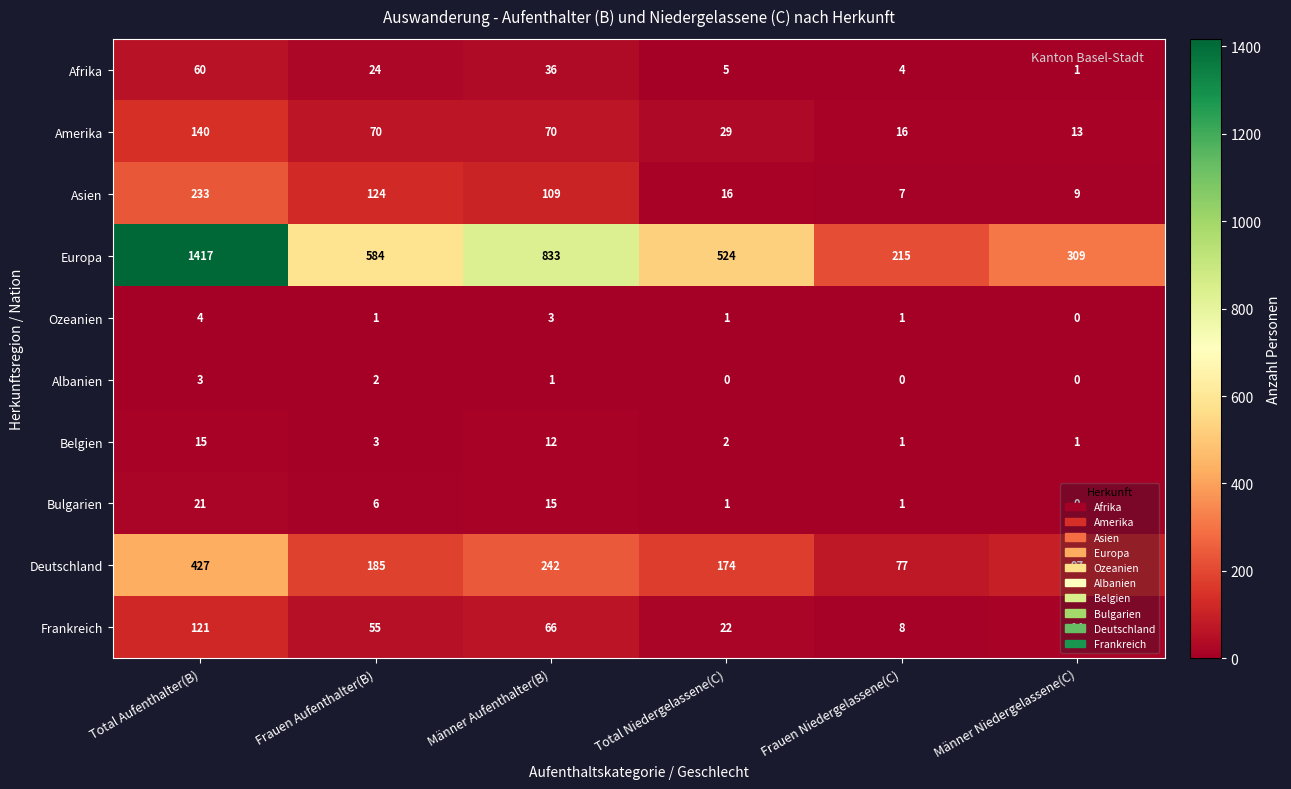

Where does the Europa series first go above 584?

Total Aufenthalter(B)